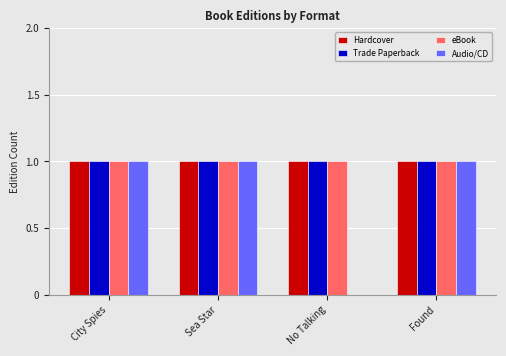

Between No Talking and Found, which series saw the biggest shift?

Audio/CD